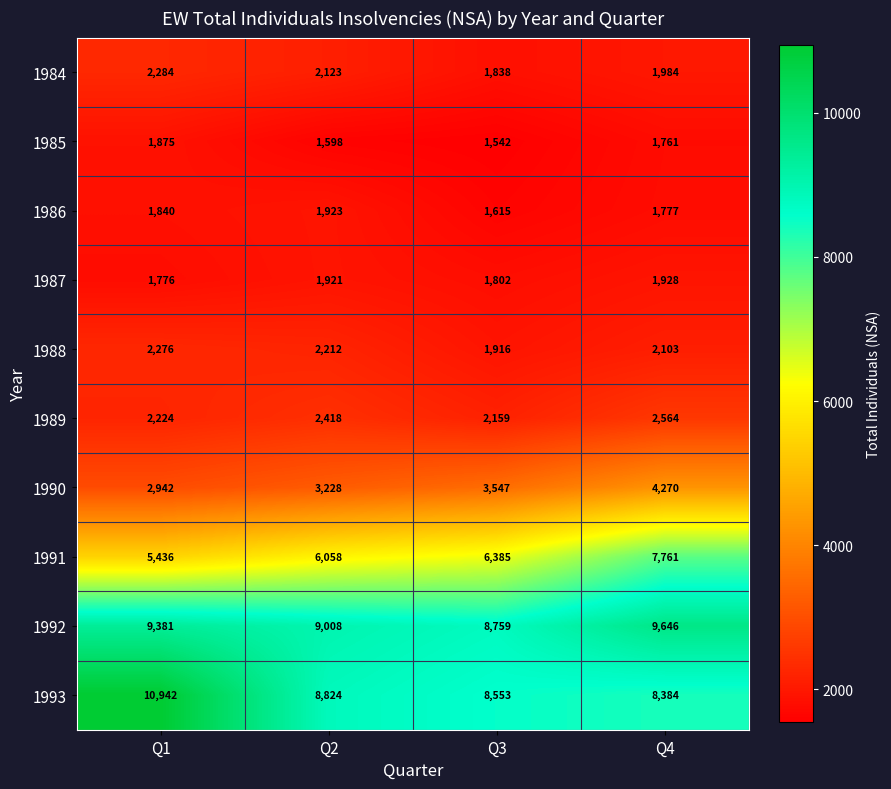

Which series changed the most between Q1 and Q3?

1993